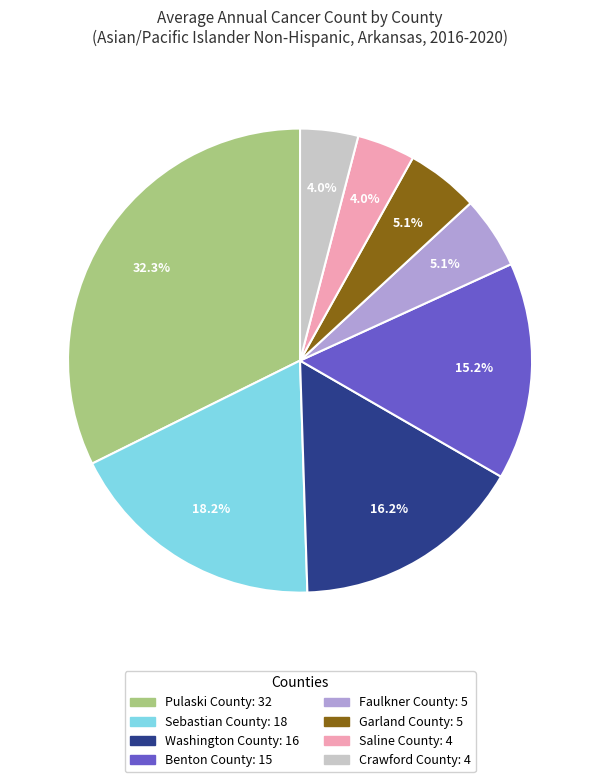

Between Benton County and Garland County, which is larger?

Benton County